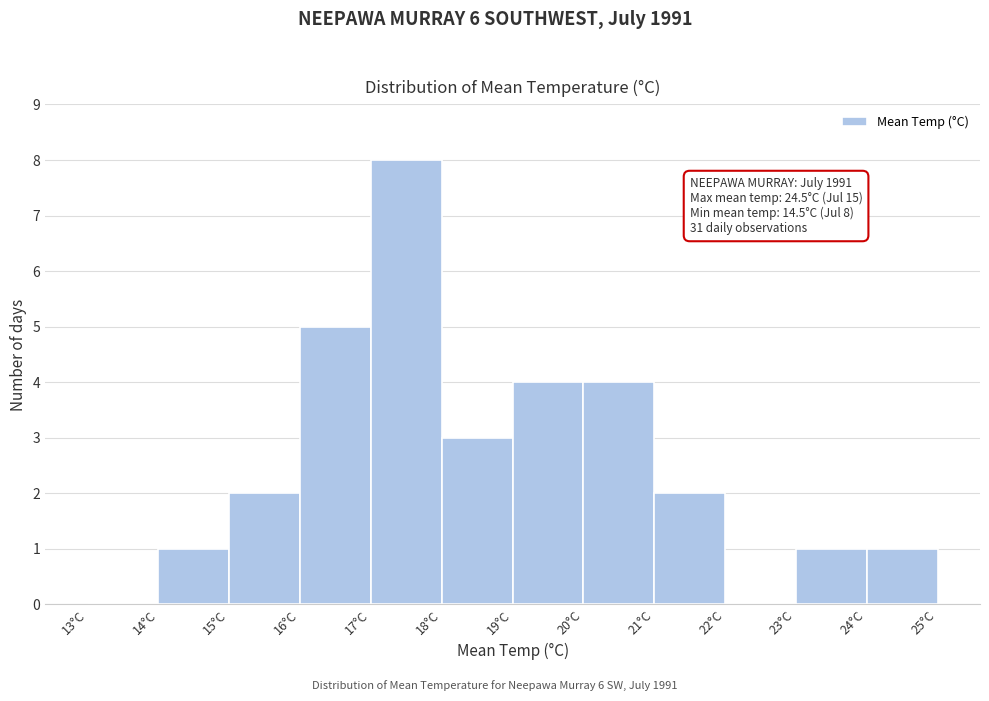

Which range on the x-axis has the tallest bar?

17 to 18